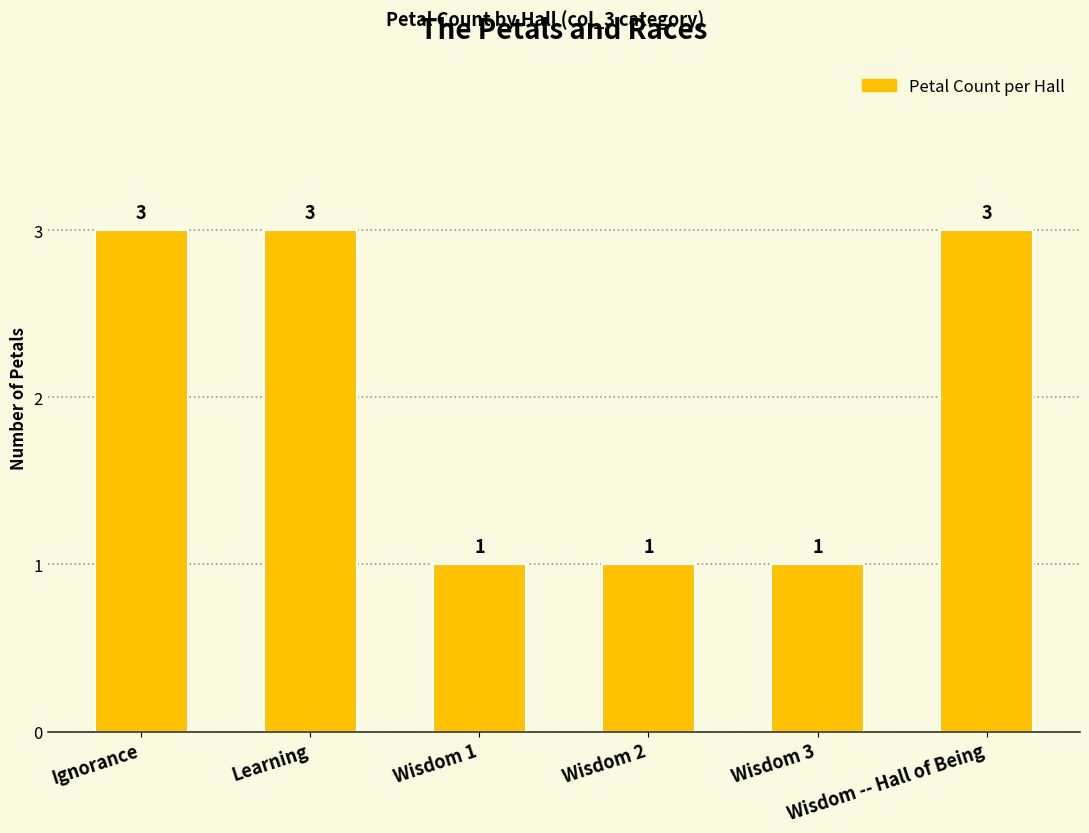

Does the chart contain stacked bars?

No